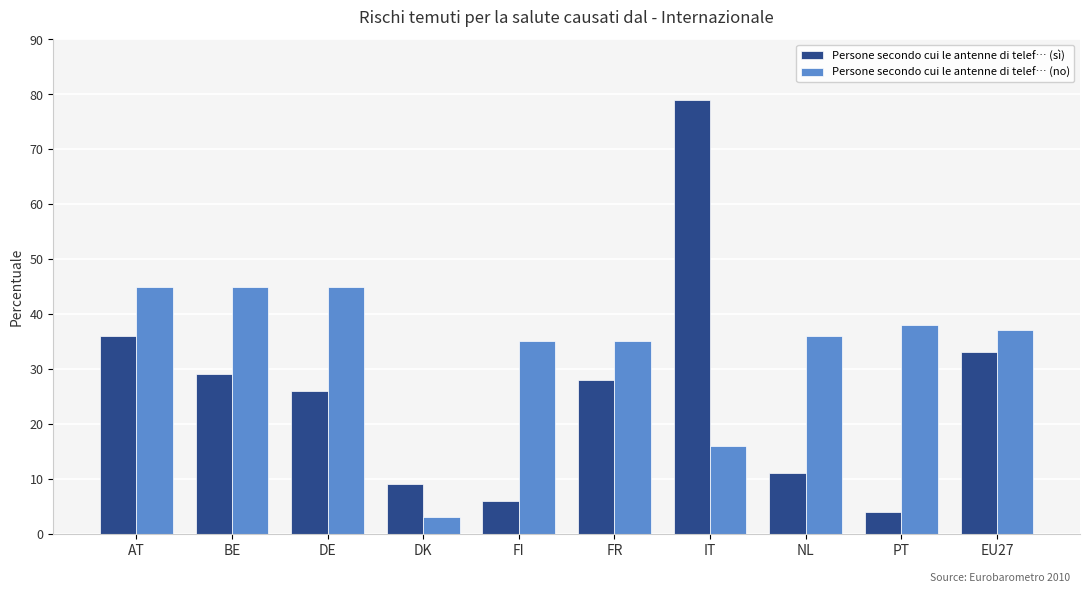

Reading right to left, what are all the values shown in this chart?

Persone secondo cui le antenne di telef… (sì): 33	4	11	79	28	6	9	26	29	36
Persone secondo cui le antenne di telef… (no): 37	38	36	16	35	35	3	45	45	45